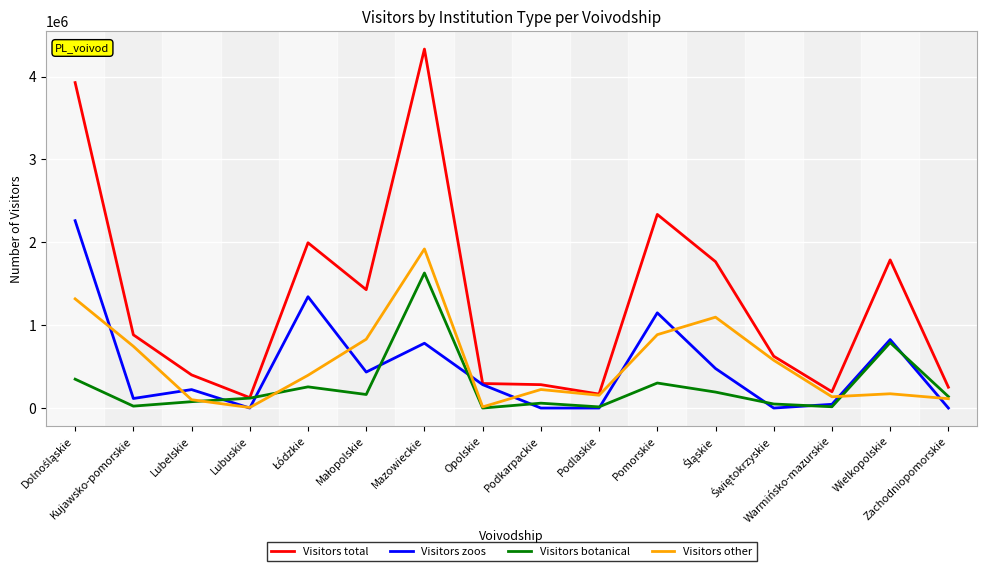

Which series has the largest total across all categories?

Visitors total